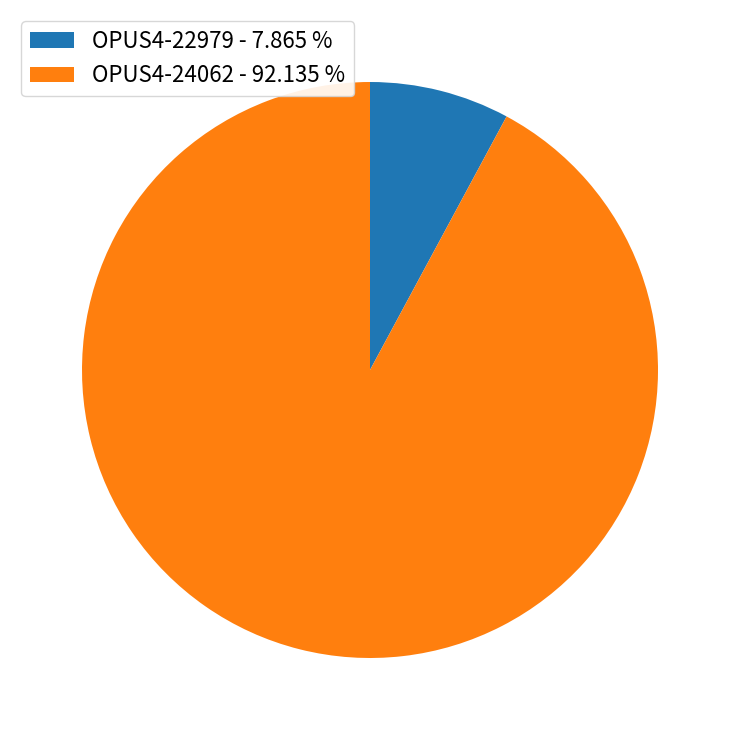

How many segments does this pie chart have?

2